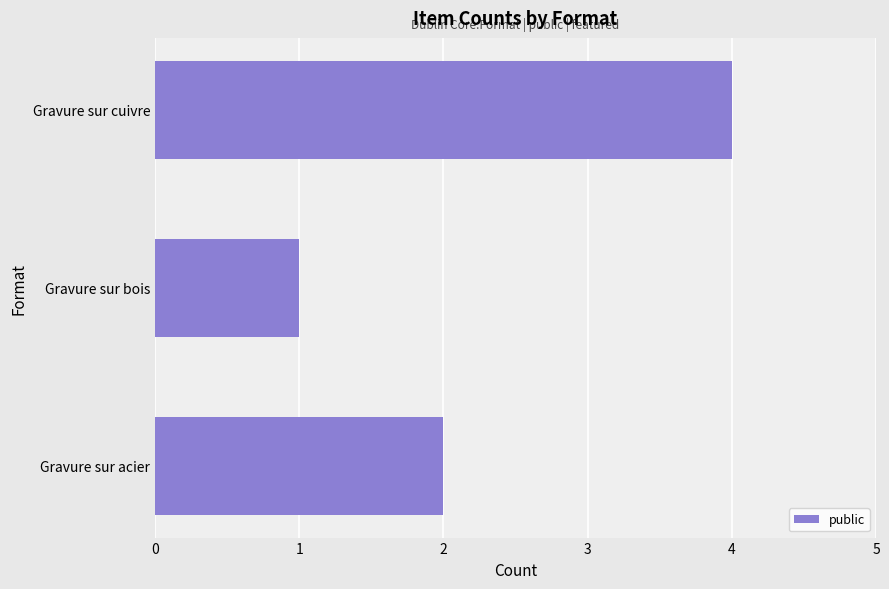

List the labels in order of value, smallest first.

Gravure sur bois, Gravure sur acier, Gravure sur cuivre